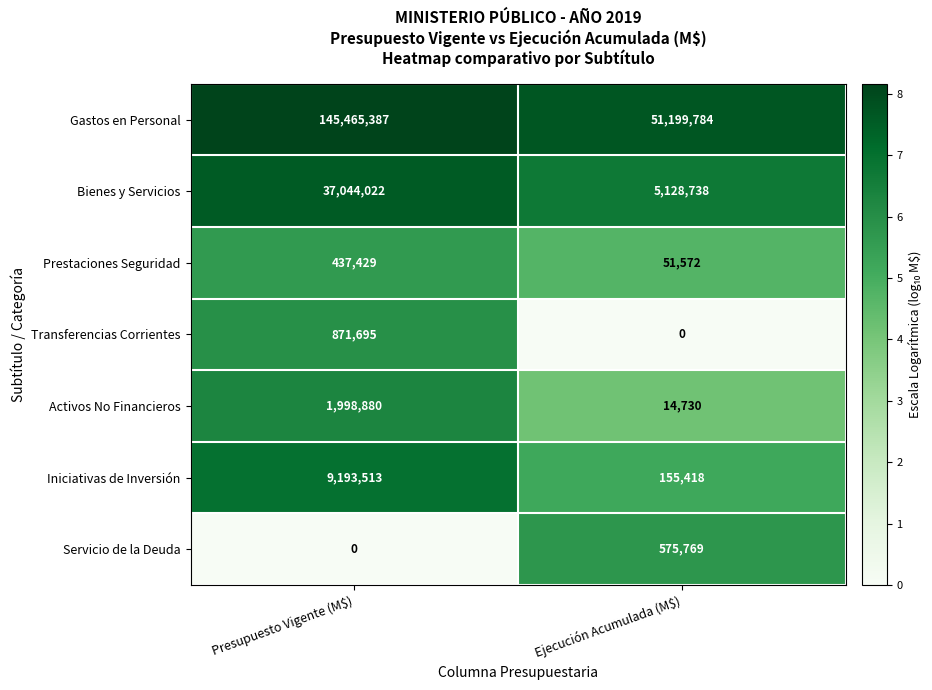

What is the sum of all Transferencias Corrientes values?

871695